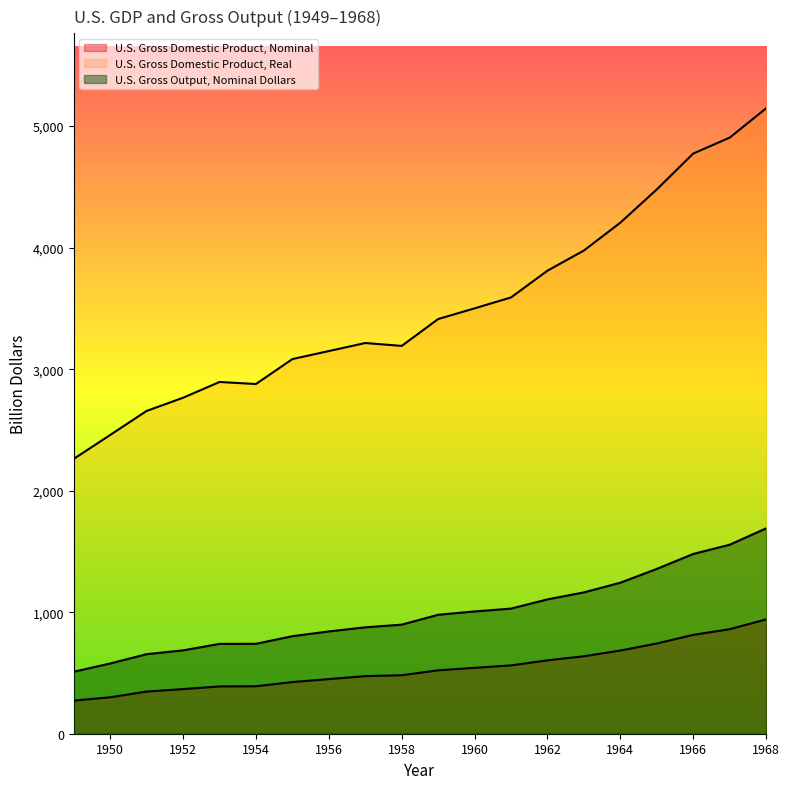

Which label corresponds to the smallest value in the chart?

1949